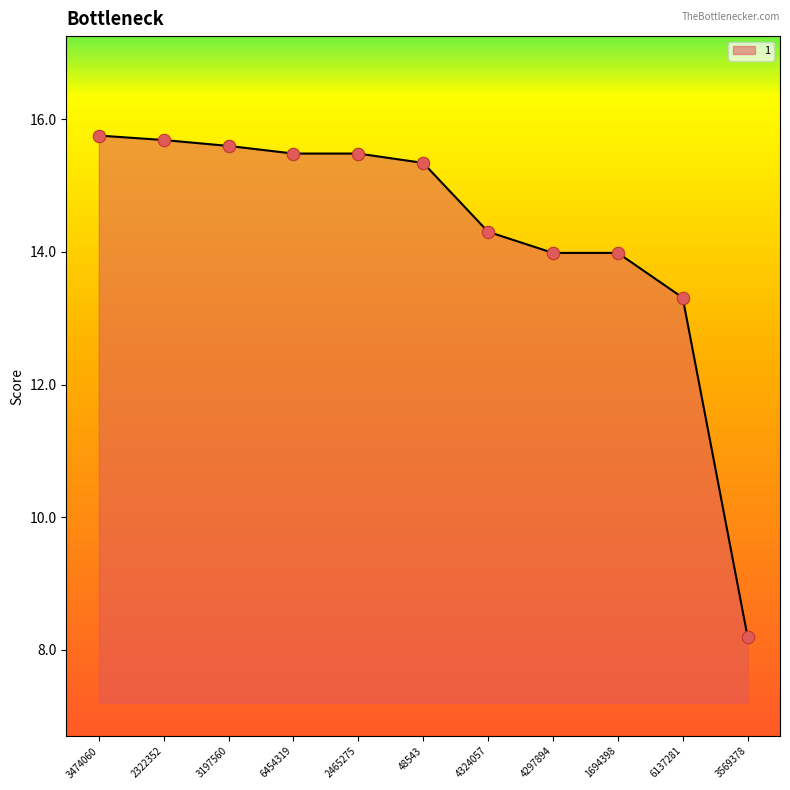

Approximately how many times larger is the value at 6454319 compared to 3569378?

1.9